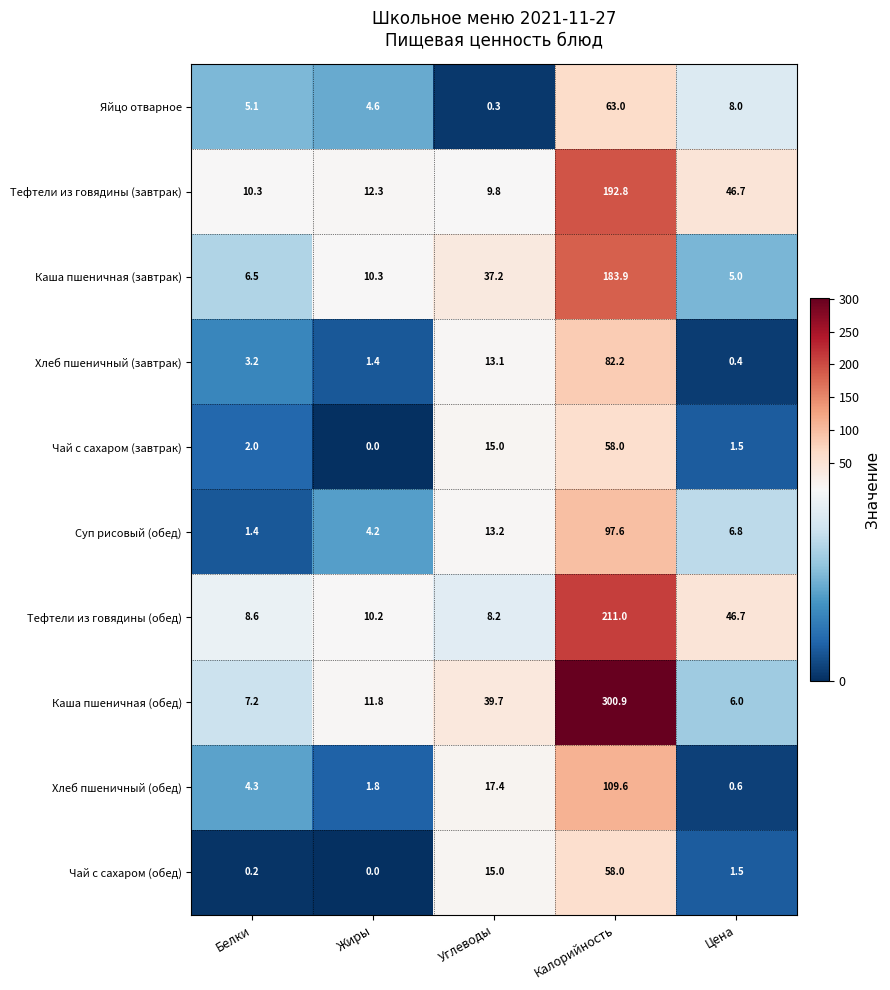

The value of Яйцо отварное at Калорийность is 106.2. True or false?

False